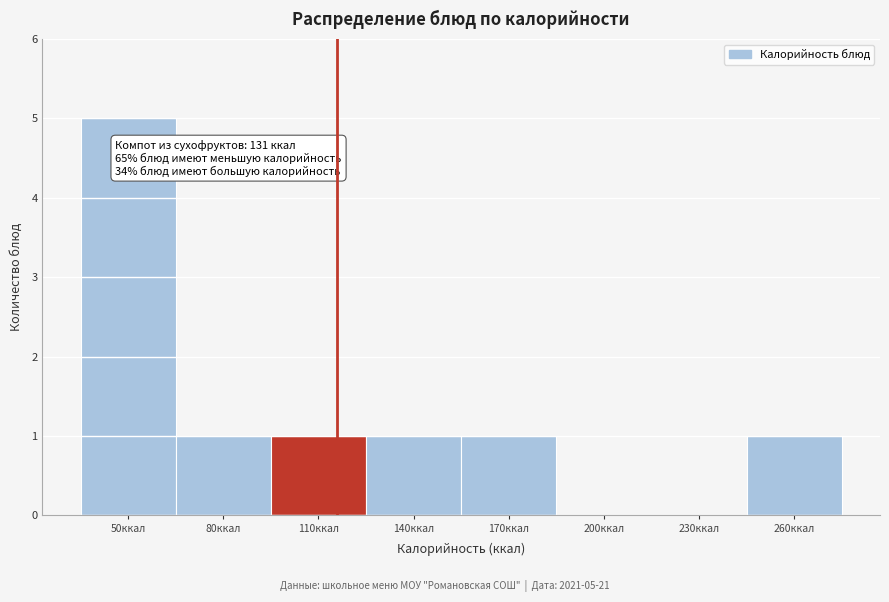

Reading right to left, list all the values displayed in this chart.

260ккал=1	230ккал=0	200ккал=0	170ккал=1	140ккал=1	110ккал=1	80ккал=1	50ккал=5